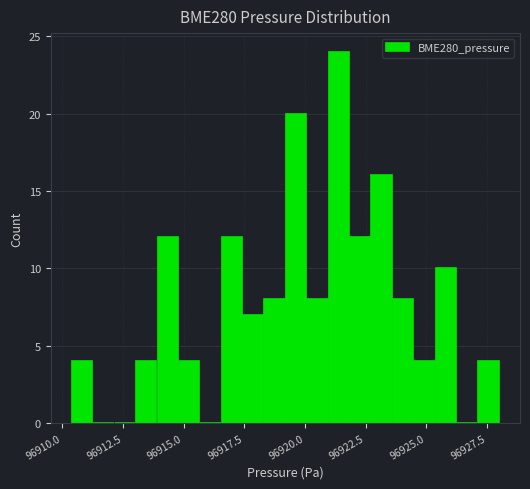

Around what value on the x-axis is the tallest bar? Give the approximate position of its centre, as read against the axis.

96921.5